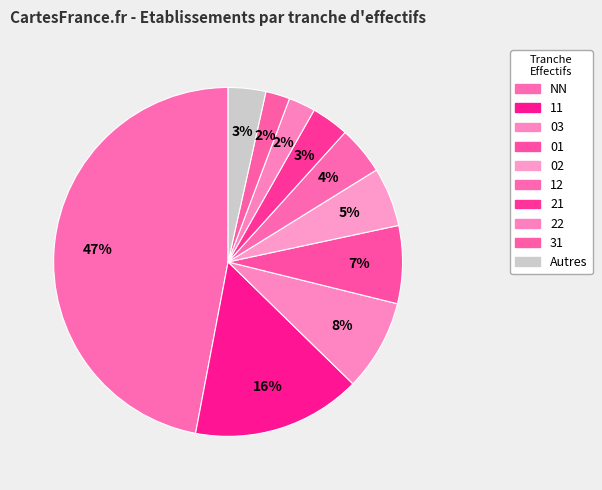

Is the sum of 22 and 01 greater than half?

No